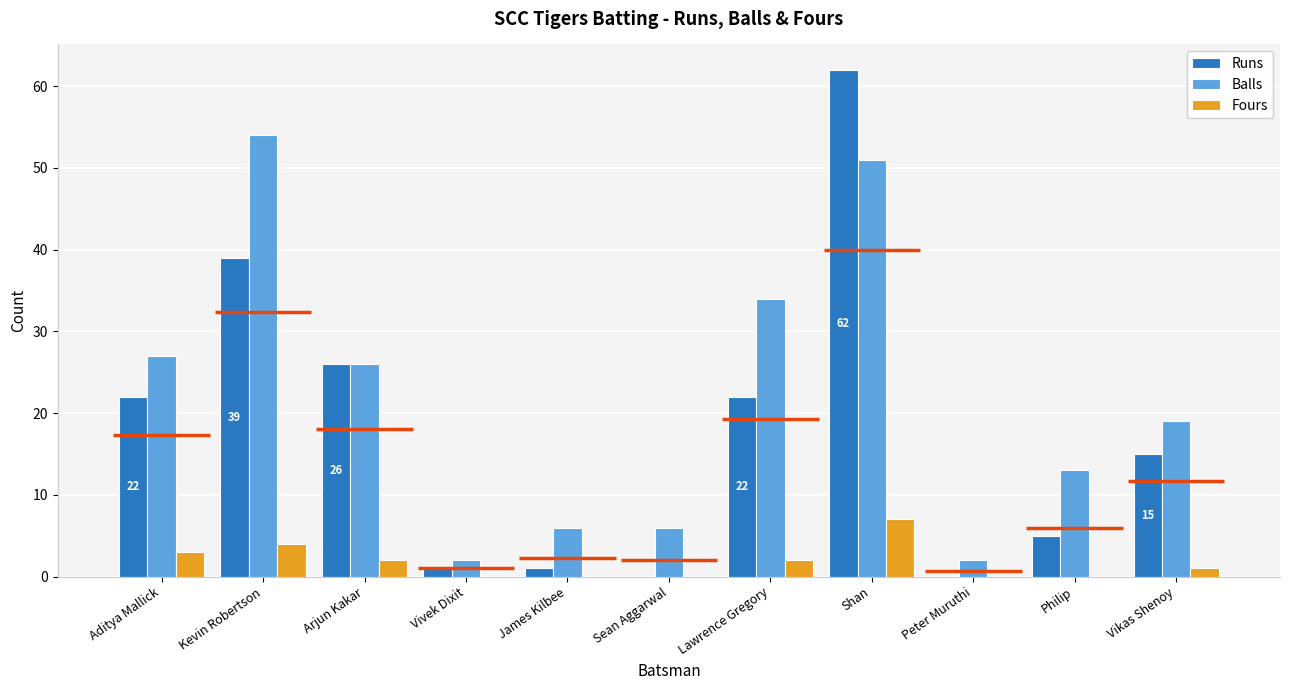

List the series in order of their overall mean, highest first.

Balls, Runs, Fours